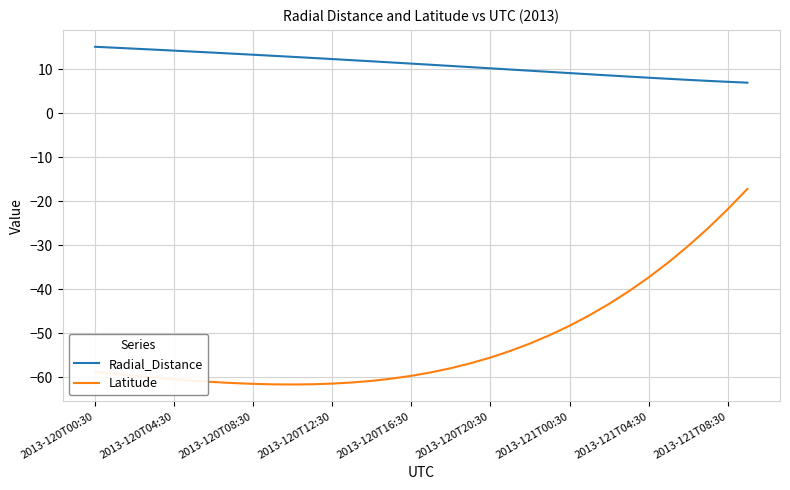

Which series has the widest spread of values?

Latitude